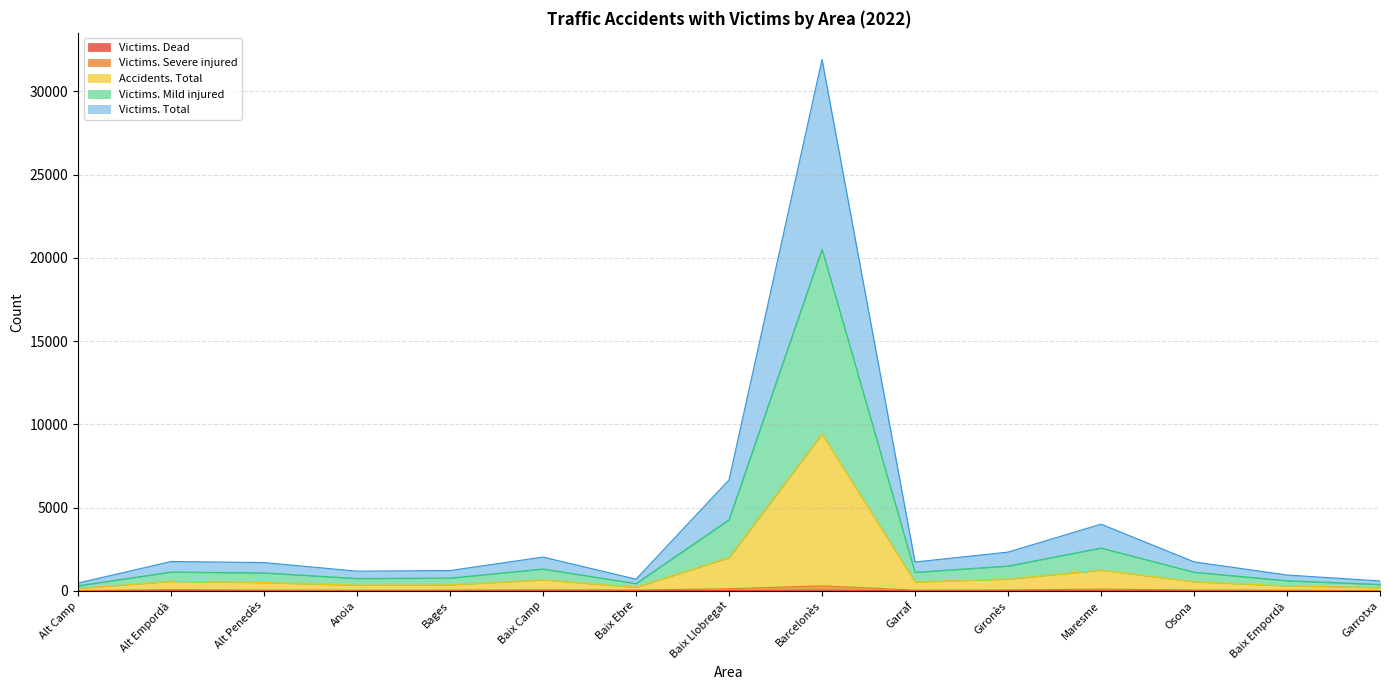

What is the average value of the Victims. Total series?

1179